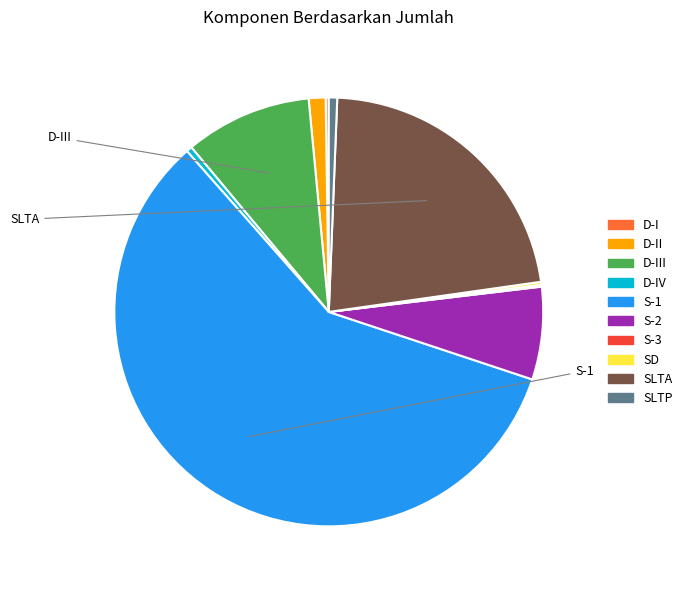

Is there a majority slice in this chart?

Yes